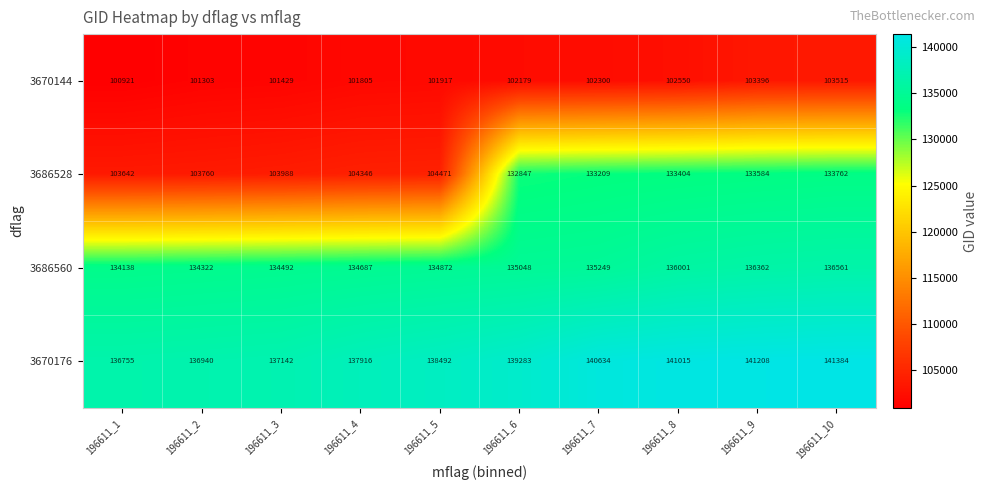

What is the maximum value shown in the chart?

141384